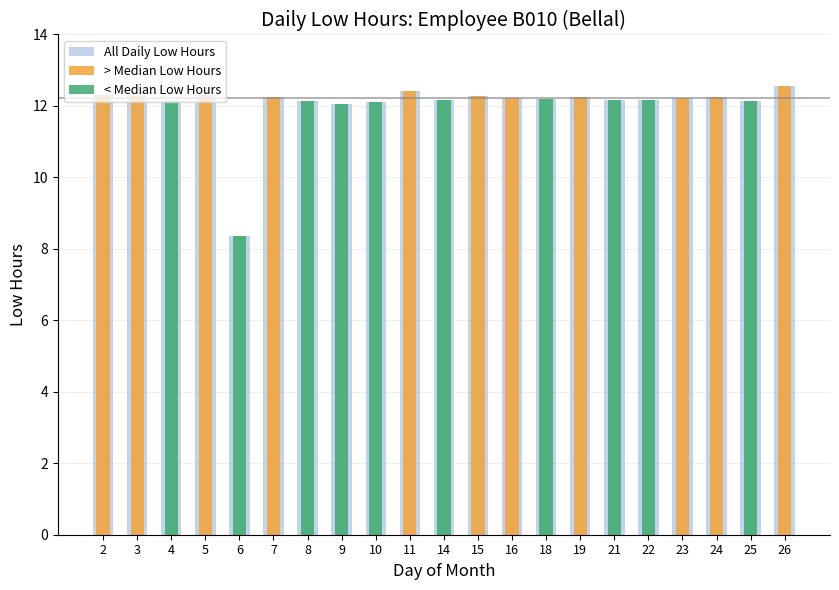

Is it true that < Median Low Hours equals 18.2 at 8?

False